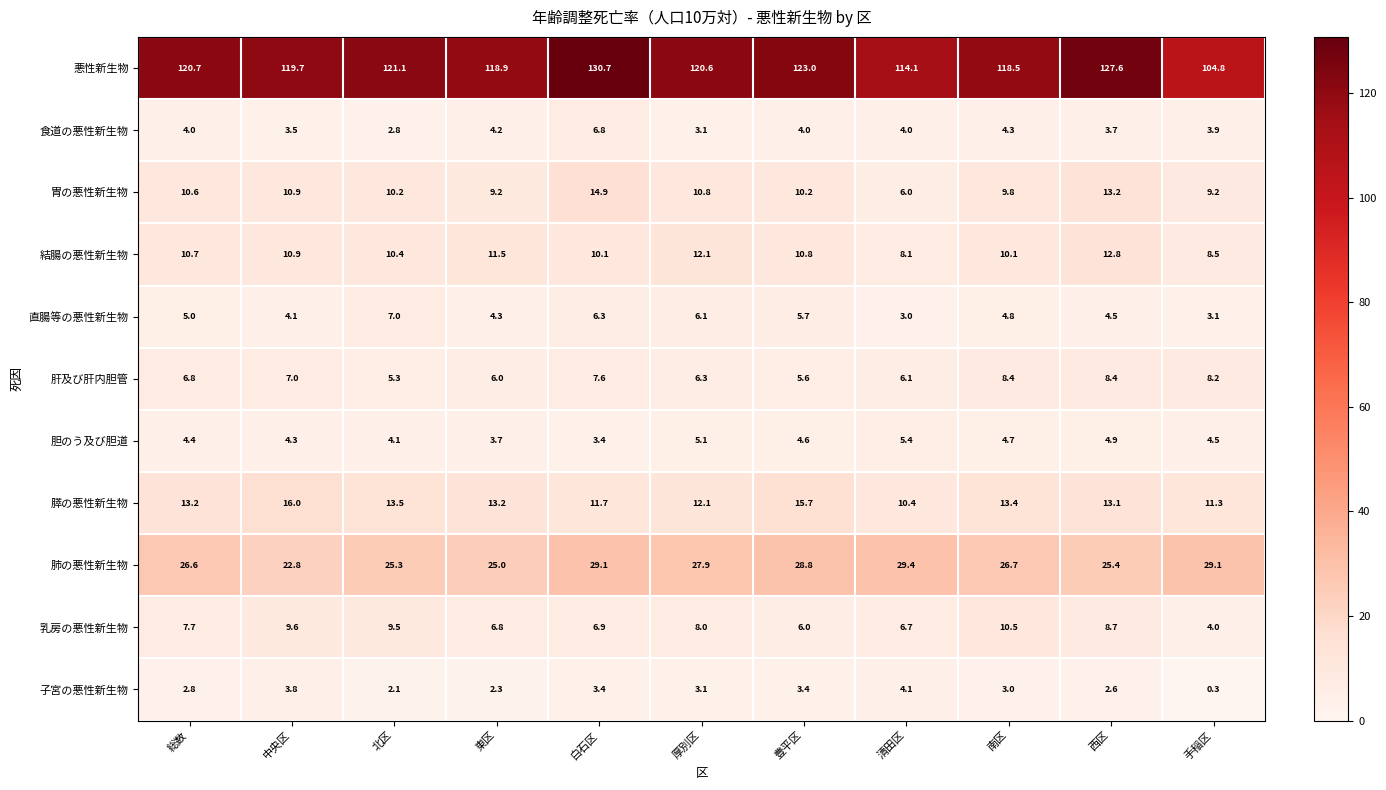

True or false: 直腸等の悪性新生物 has a value of 4.8 at 南区.

True